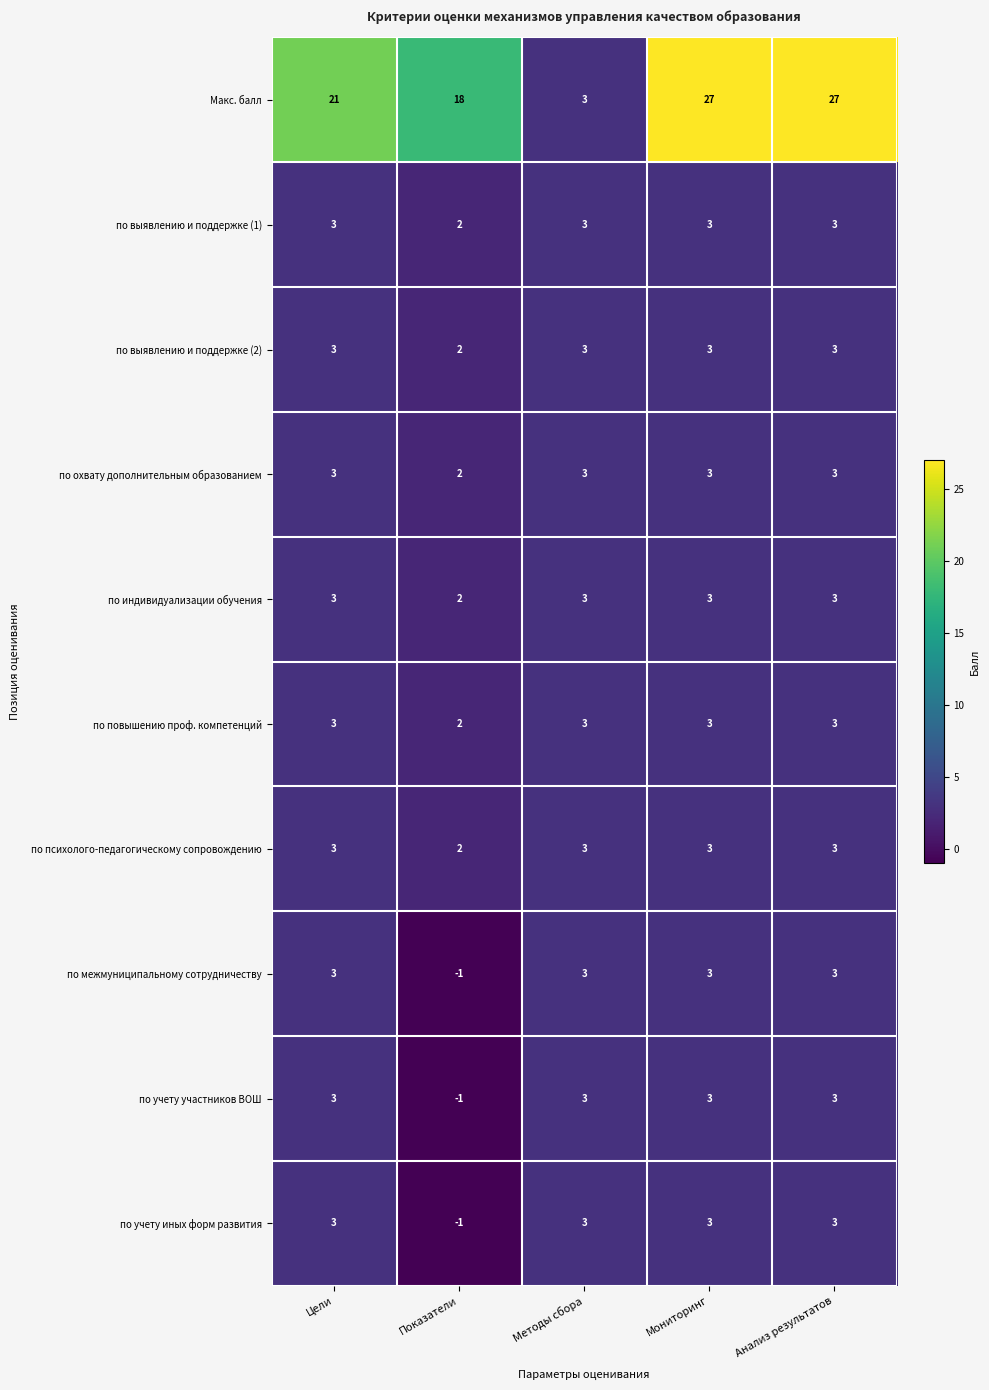

What is the maximum value for по повышению проф. компетенций?

3